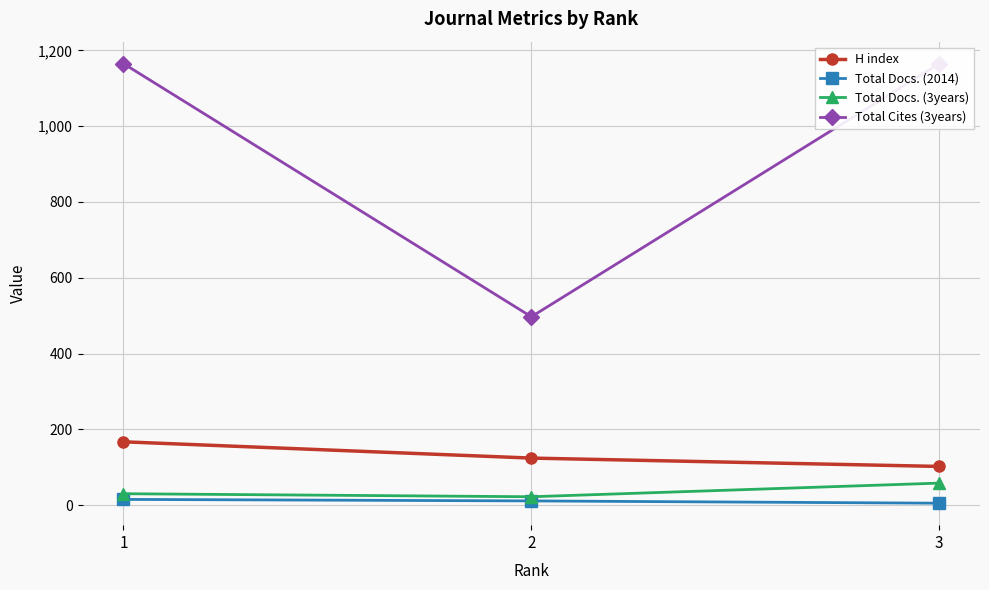

What is the lowest value of the Total Docs. (2014) series?

5